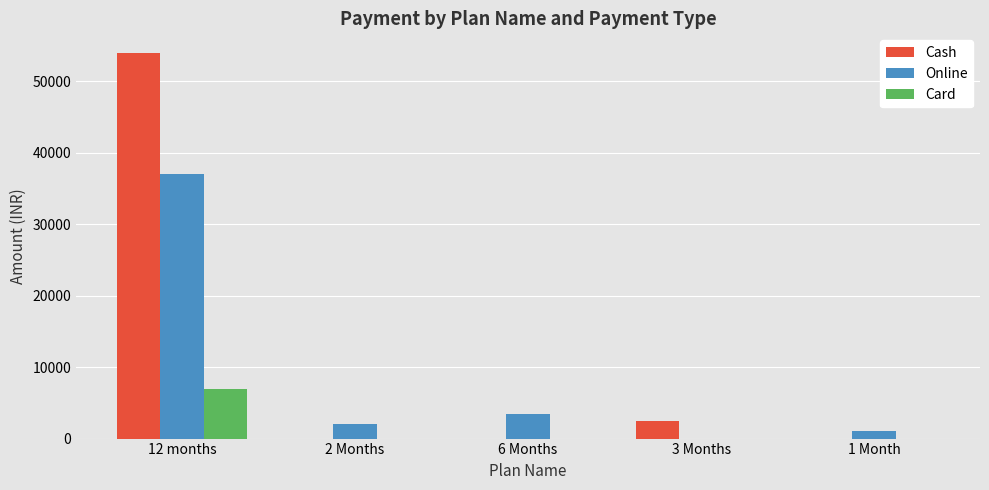

The value of Card at 6 Months is 0. True or false?

True